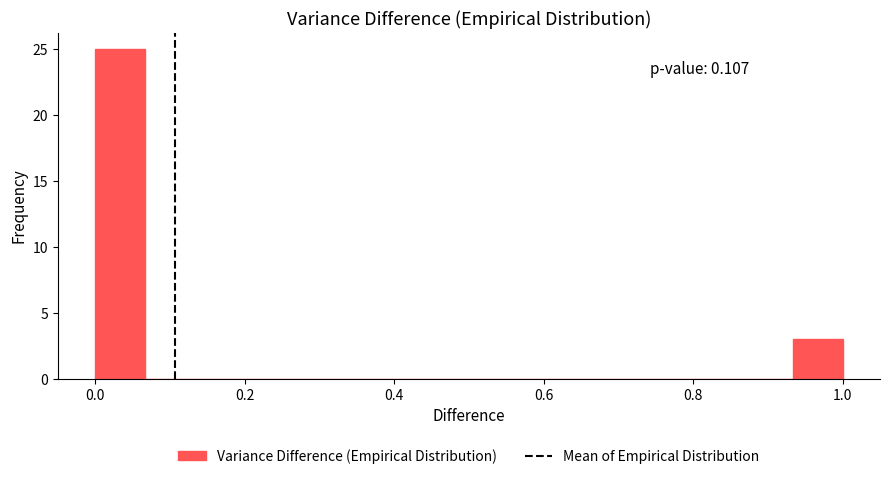

Read against the x-axis, roughly where is the centre of the tallest bar?

0.04